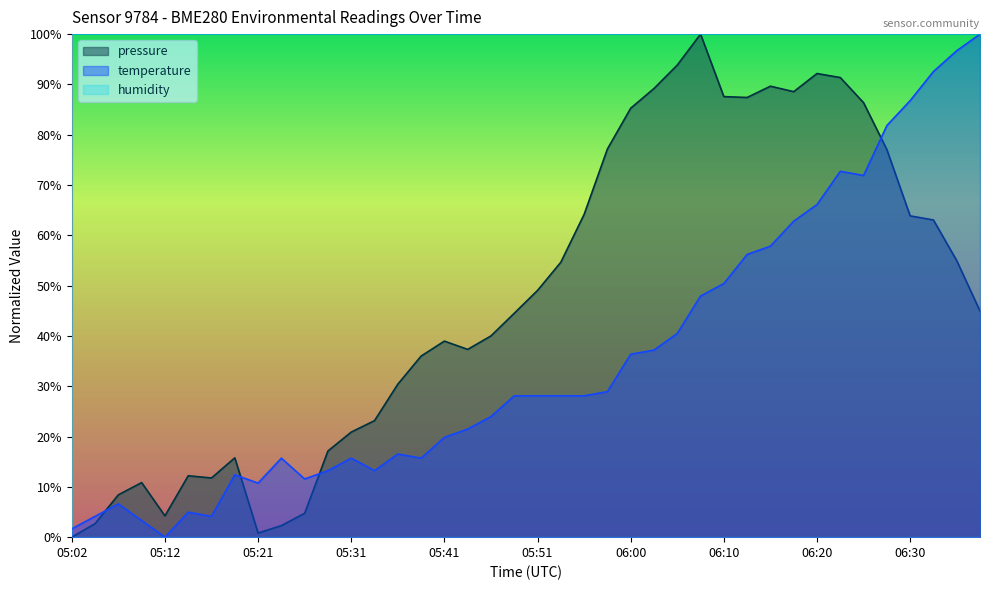

Where do pressure and temperature first cross each other?

05:04 and 05:07